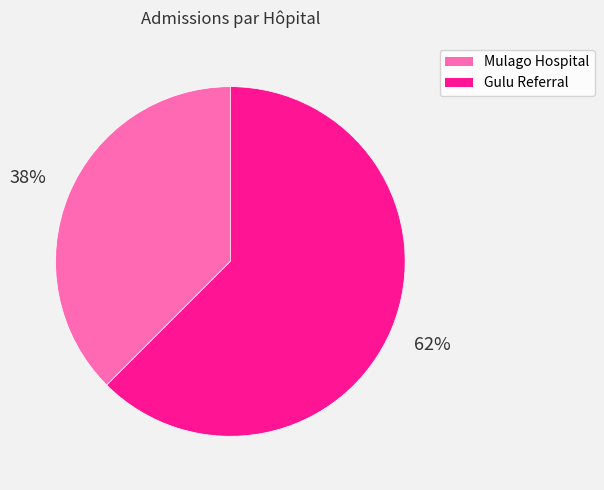

Between Gulu Referral and Mulago Hospital, which is larger?

Gulu Referral